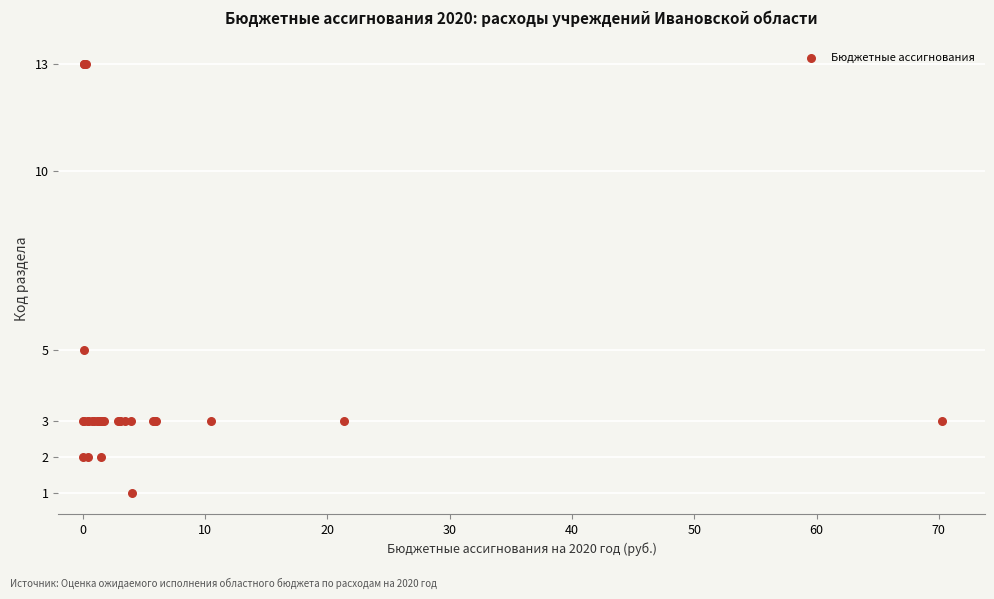

What Y value in the scatter plot is closest to 7?

5